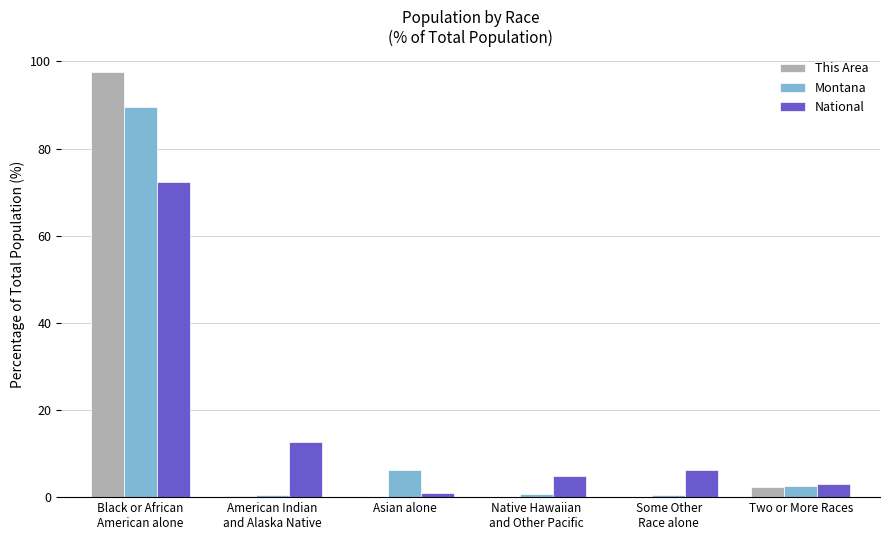

True or false: This Area has a value of 97.5 at Black or African
American alone.

True